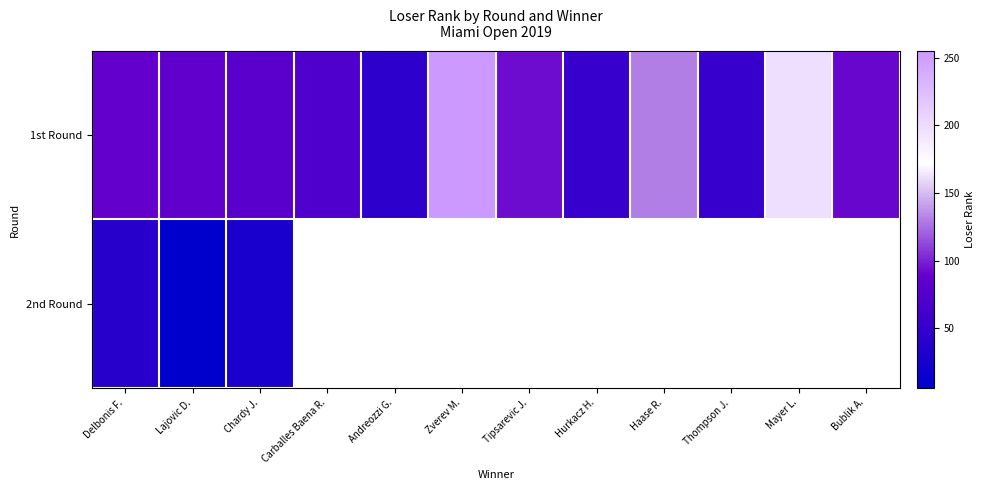

True or false: 1st Round has a value of 85.0 at Lajovic D..

True